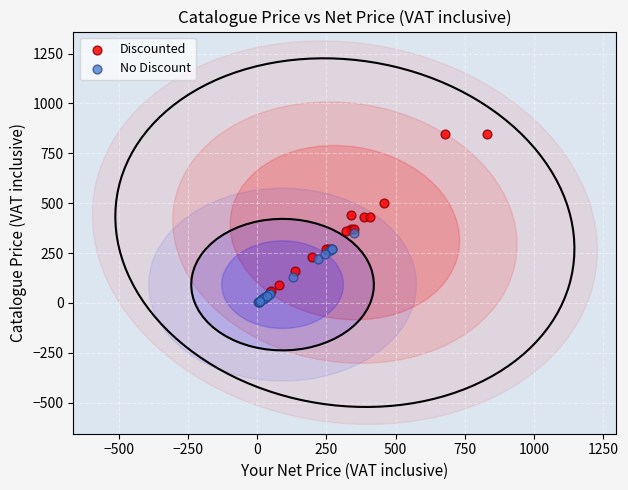

Which series contains the highest Y value?

Discounted